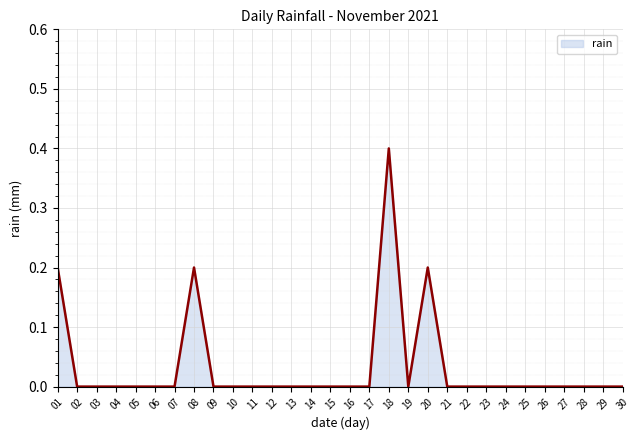

Reading left to right, what are all the values shown in this chart?

01=0.2	02=0.0	03=0.0	04=0.0	05=0.0	06=0.0	07=0.0	08=0.2	09=0.0	10=0.0	11=0.0	12=0.0	13=0.0	14=0.0	15=0.0	16=0.0	17=0.0	18=0.4	19=0.0	20=0.2	21=0.0	22=0.0	23=0.0	24=0.0	25=0.0	26=0.0	27=0.0	28=0.0	29=0.0	30=0.0